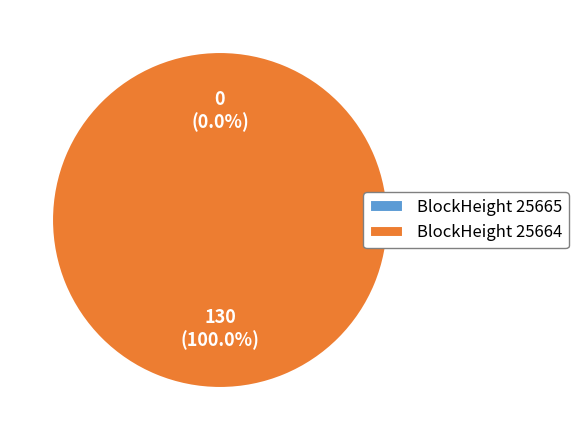

To the nearest percent, what is the average slice percentage?

50%